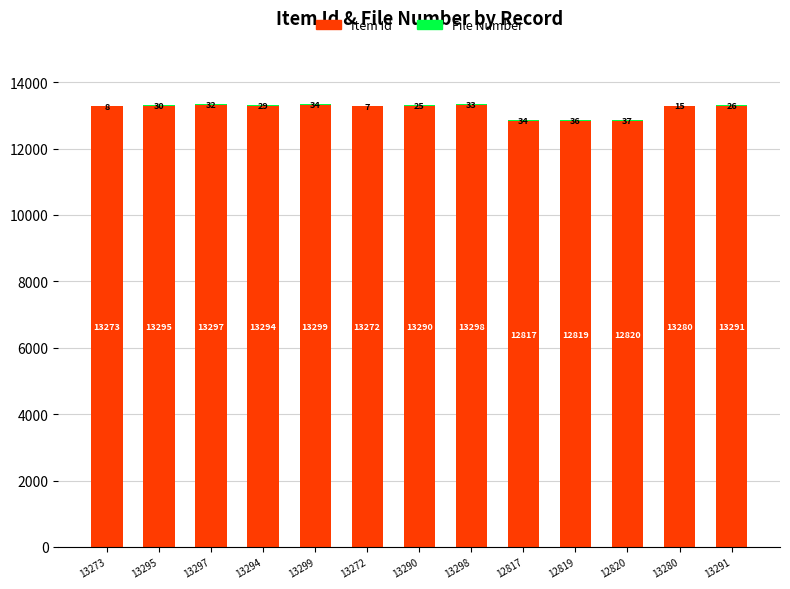

At which label is Item Id closest to 13058?

13272